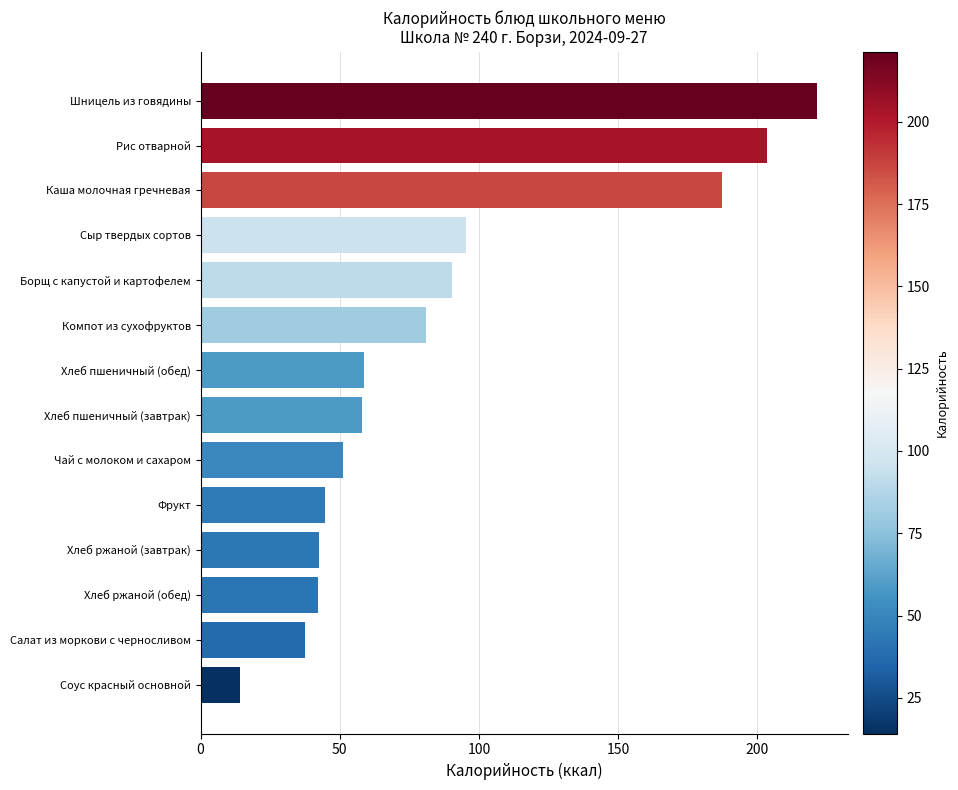

Count the number of data series in this chart.

1